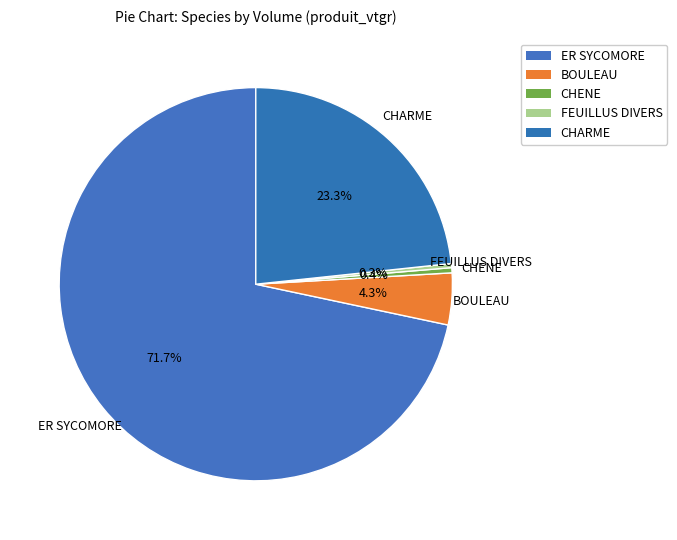

Count the number of slices in the pie.

5